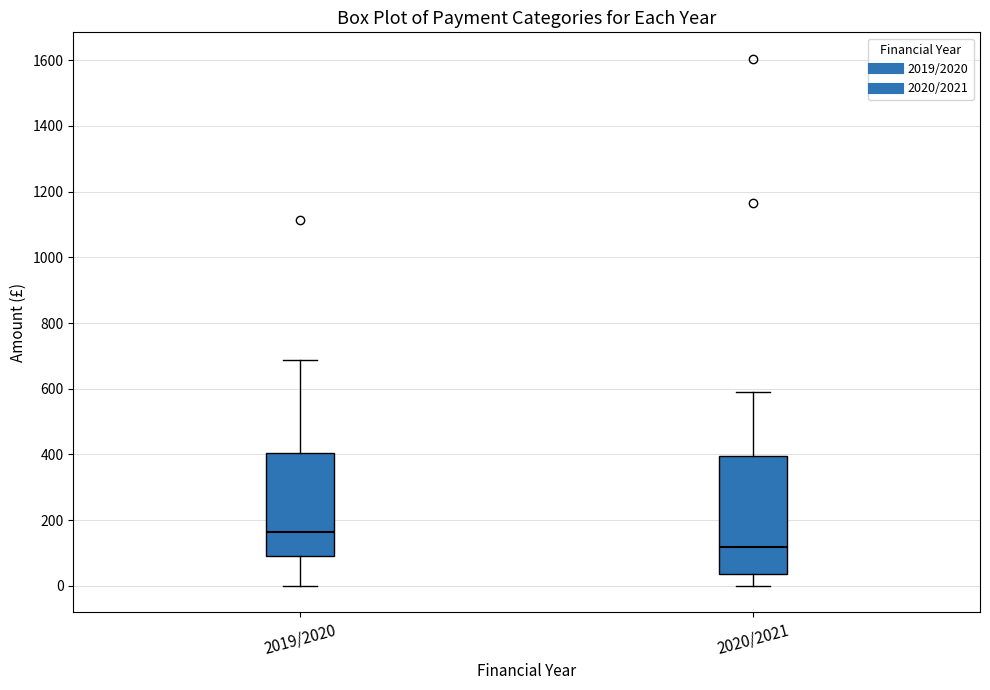

Which box is the tallest, from its lower edge to its upper edge?

2020/2021